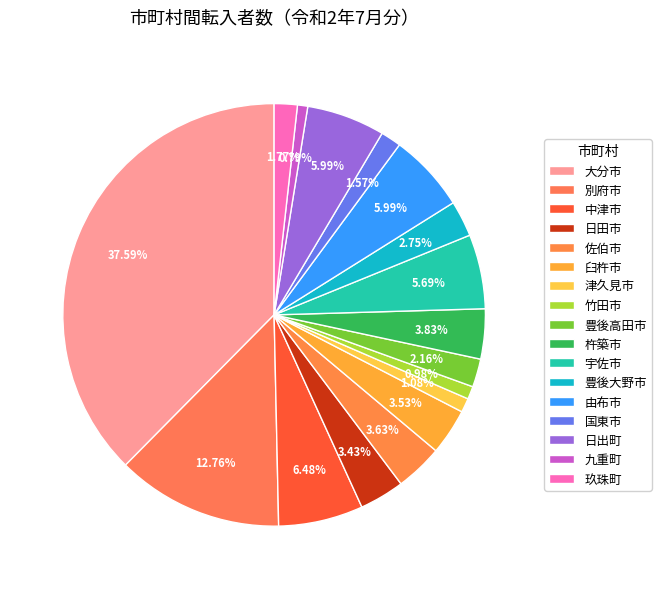

Which category has the smallest portion of the pie?

九重町